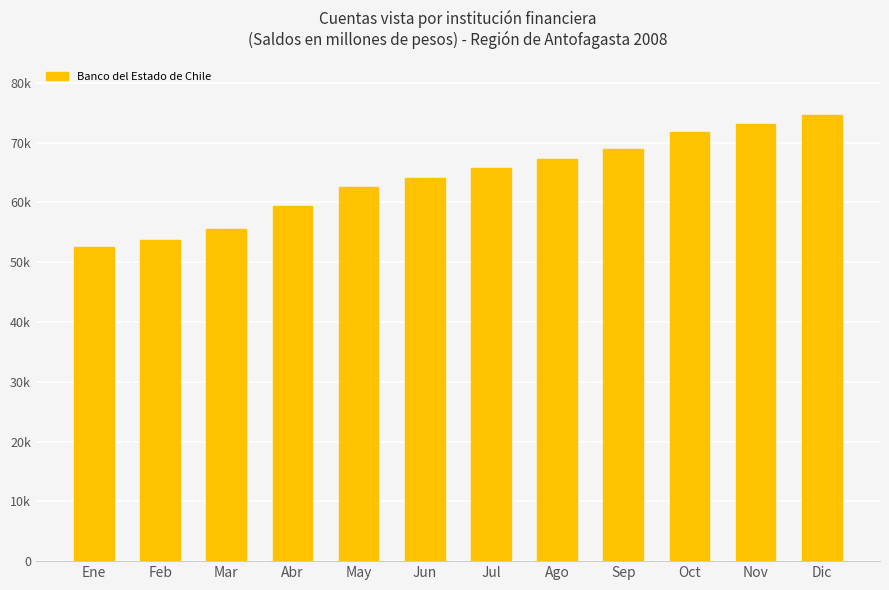

What is the minimum value shown in the chart?

52471